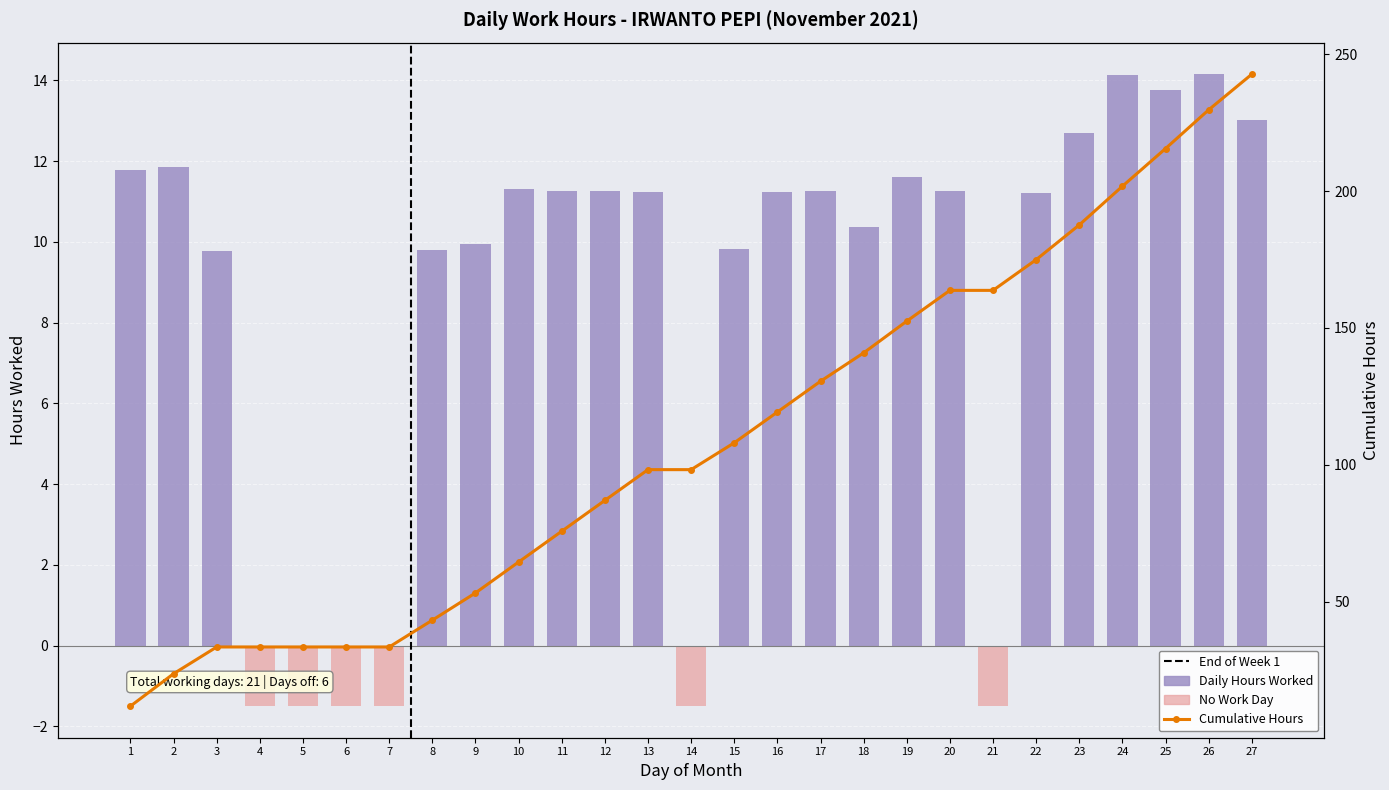

Rank the categories by value from lowest to highest.

4, 5, 6, 7, 14, 21, 3, 8, 15, 9, 18, 22, 13, 16, 11, 17, 20, 12, 10, 19, 1, 2, 23, 27, 25, 24, 26